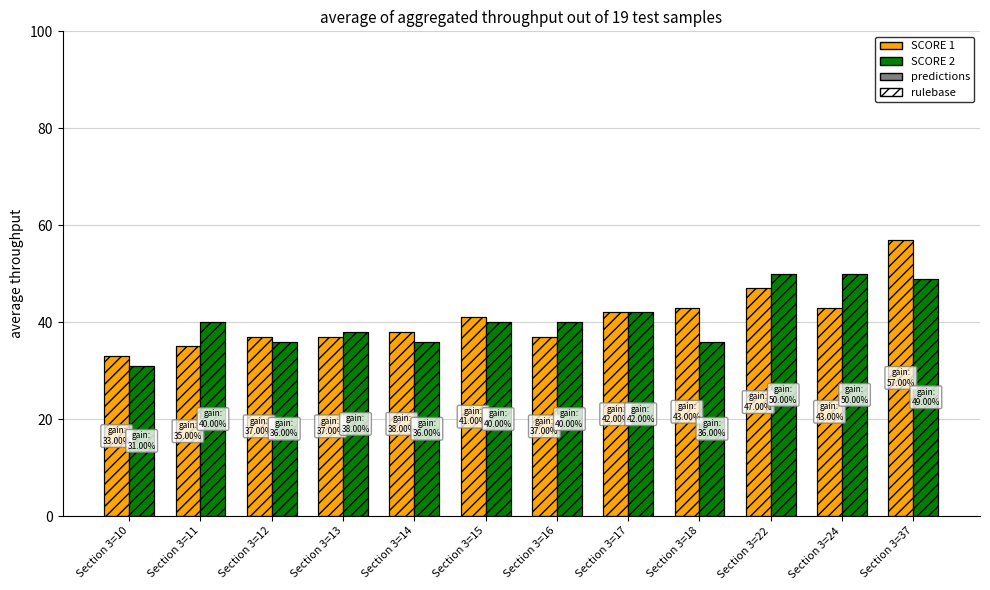

Reading right to left, extract all data points from this chart.

SCORE 1: 57	43	47	43	42	37	41	38	37	37	35	33
SCORE 2: 49	50	50	36	42	40	40	36	38	36	40	31